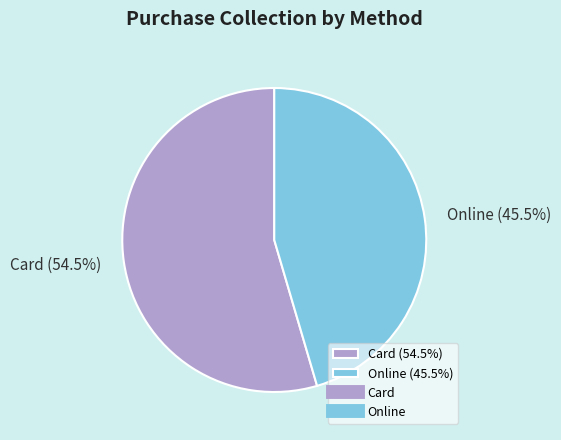

What percentage do Card (54.5%) and Online (45.5%) together represent?

100.0%